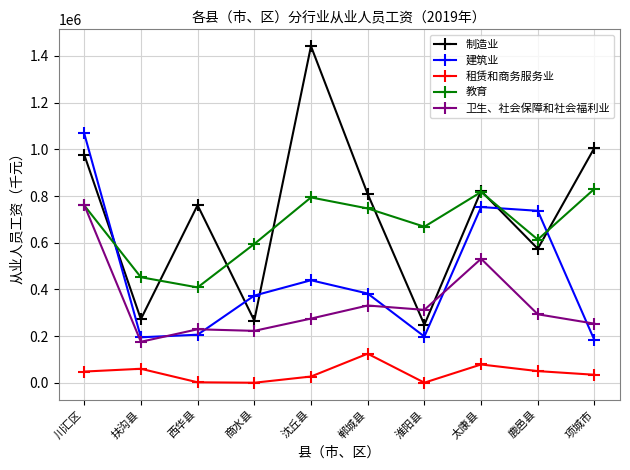

Does the chart display data point markers on the line(s)?

Yes